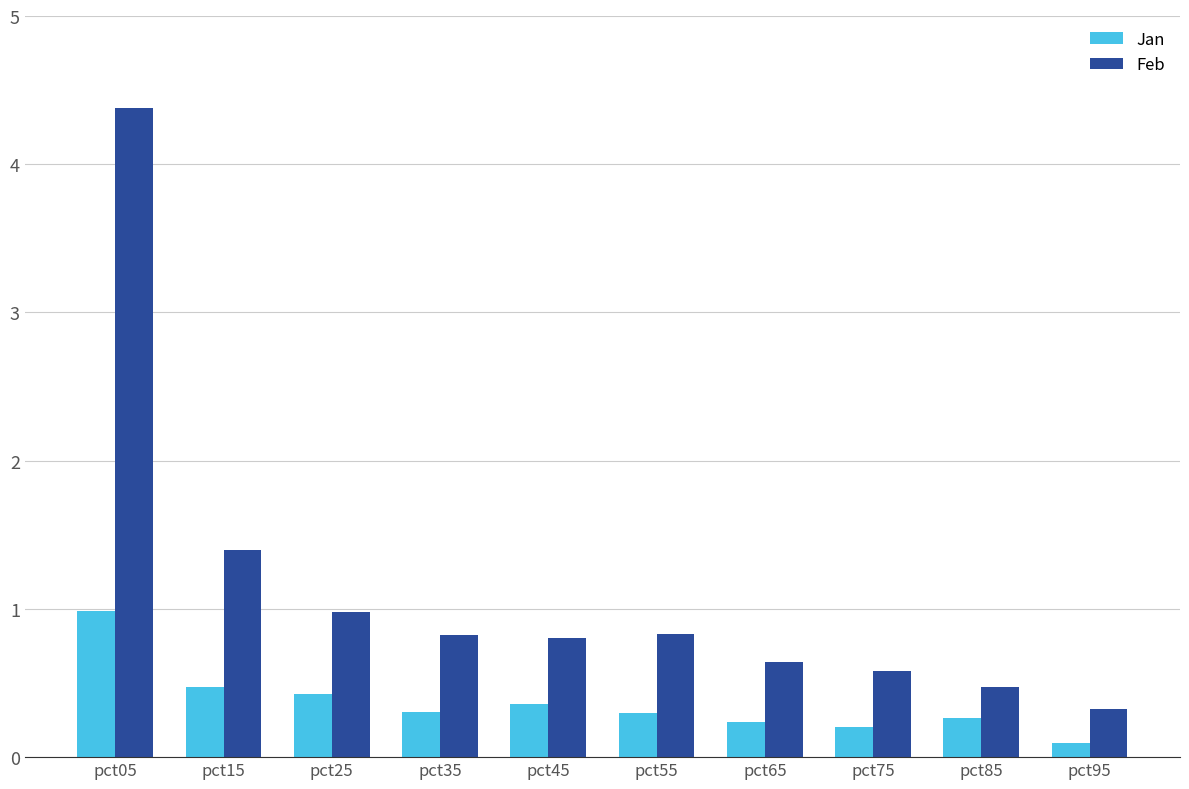

Reading left to right, list all the values displayed in this chart.

Jan: pct05=1.0	pct15=0.5	pct25=0.4	pct35=0.3	pct45=0.4	pct55=0.3	pct65=0.2	pct75=0.2	pct85=0.3	pct95=0.1
Feb: pct05=4.4	pct15=1.4	pct25=1.0	pct35=0.8	pct45=0.8	pct55=0.8	pct65=0.6	pct75=0.6	pct85=0.5	pct95=0.3